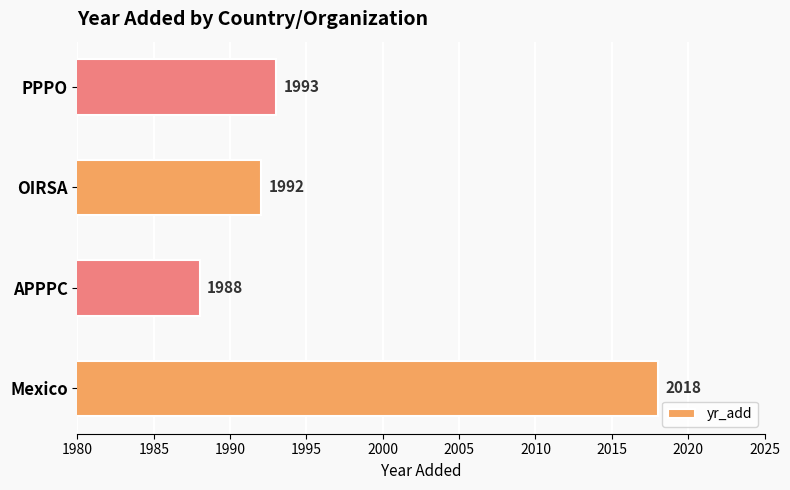

True or false: the data shows 1988 at APPPC.

True